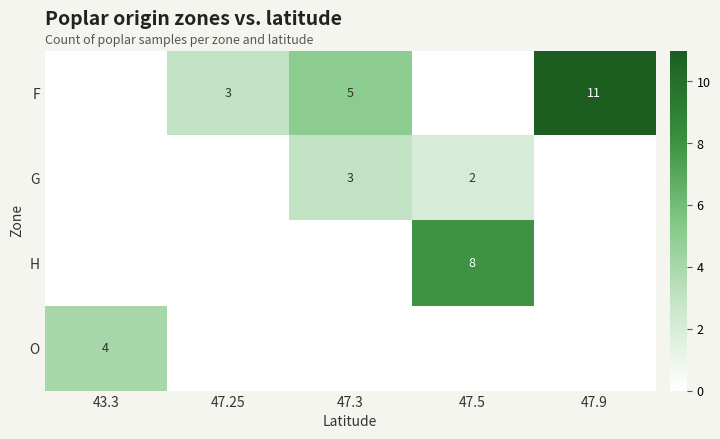

What is the sum of the G values at 47.3 and 47.5?

5